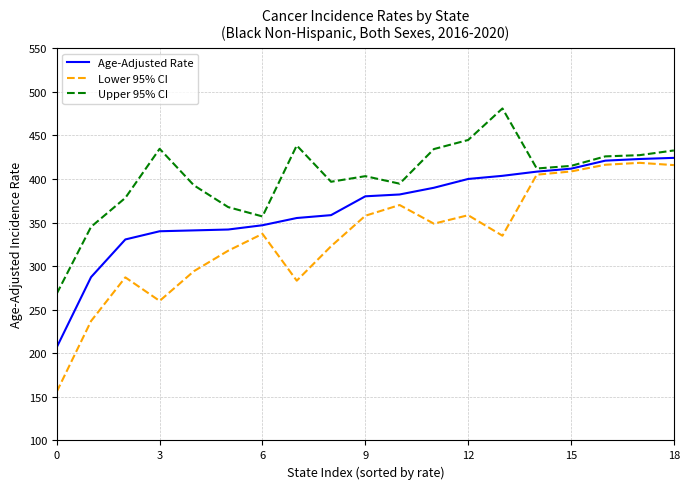

Which series has the largest total across all categories?

Upper 95% CI